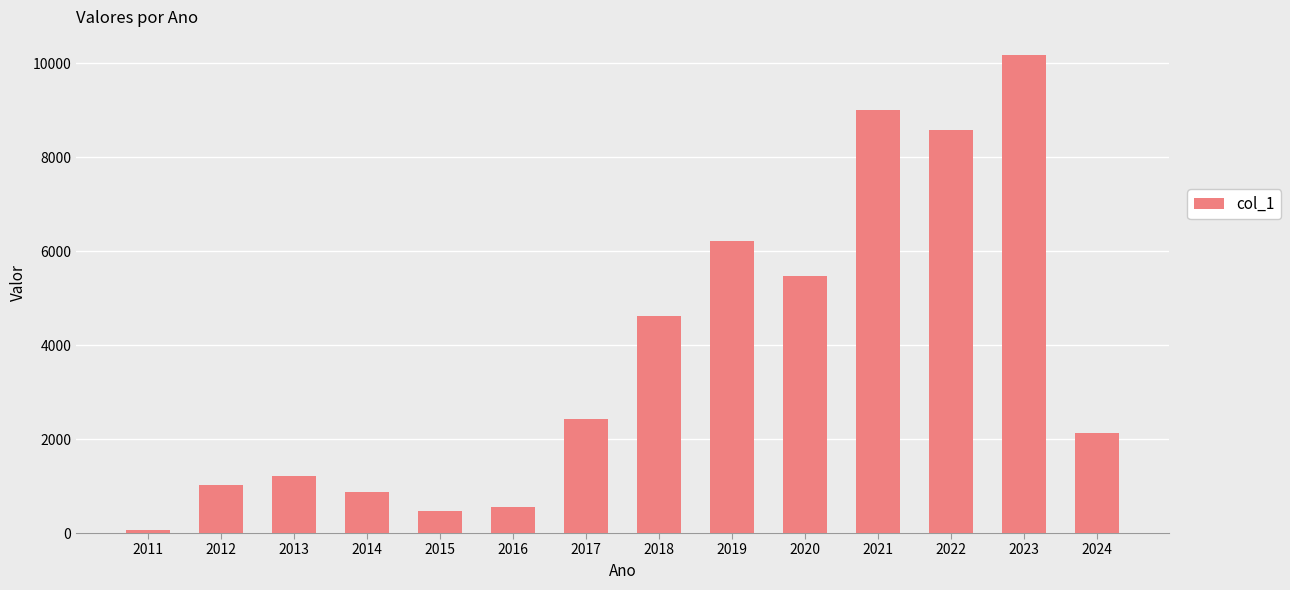

What is the difference between the values at 2024 and 2016?

1584